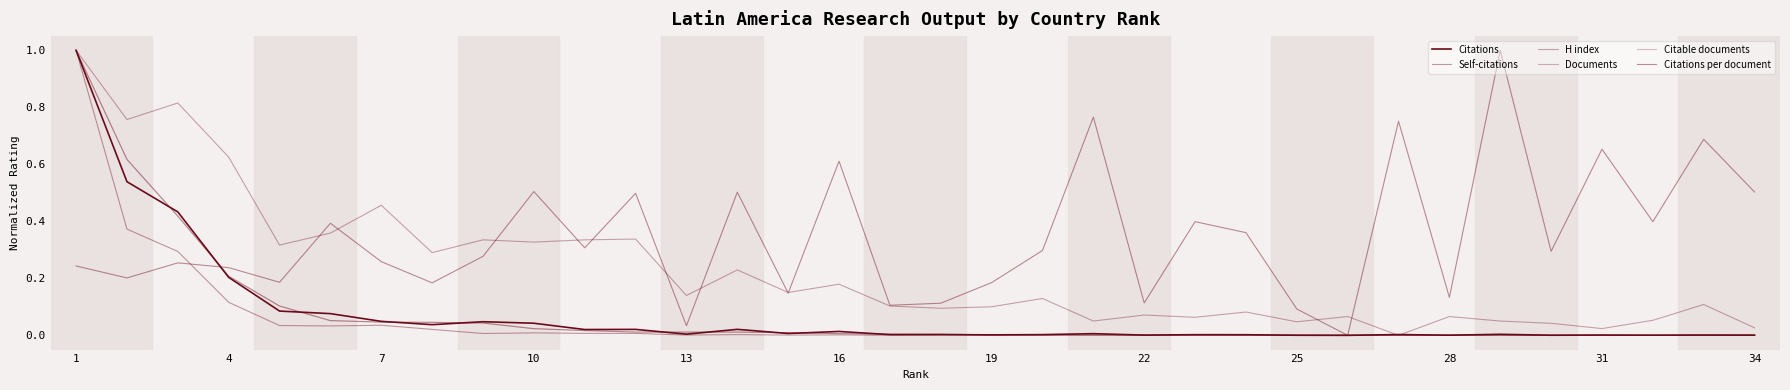

How many series are shown in this chart?

6